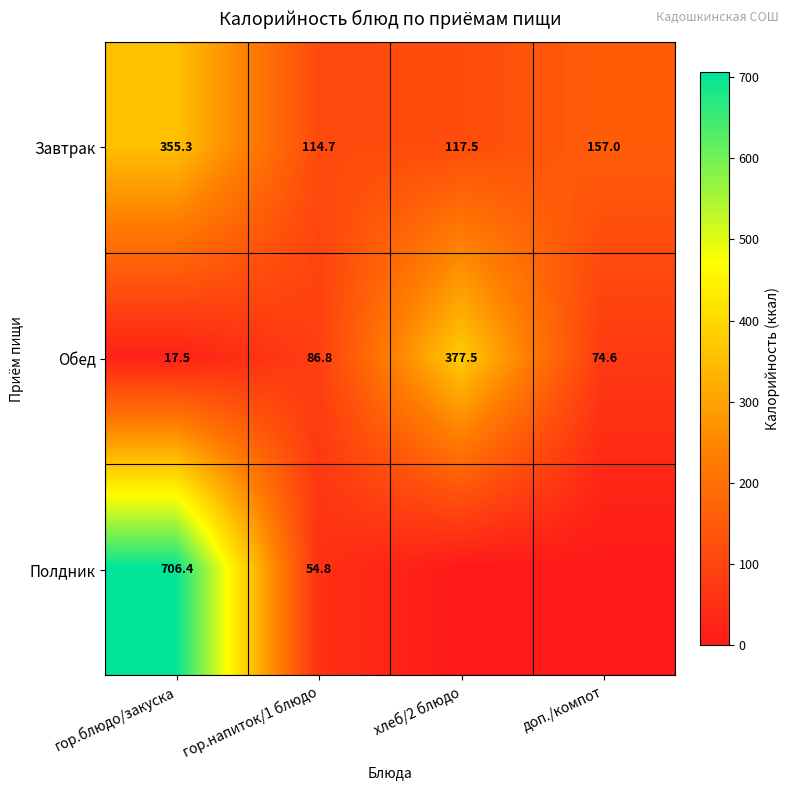

Rank the series at гор.блюдо/закуска from lowest to highest value.

Обед, Завтрак, Полдник